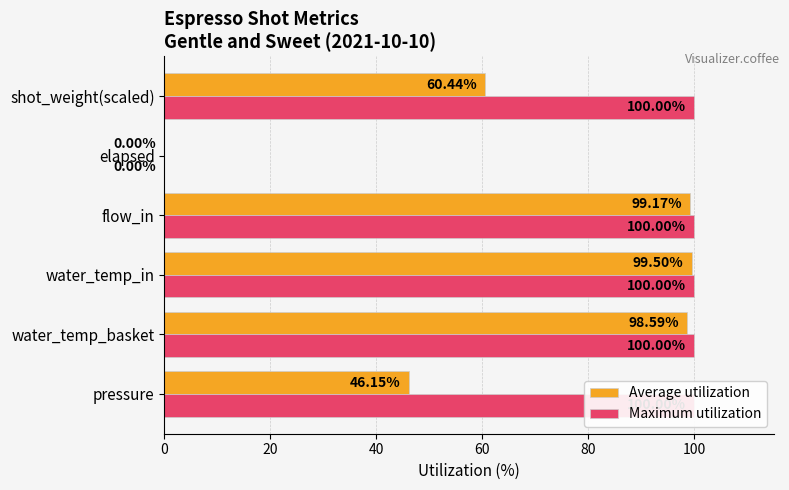

What is the greatest value displayed?

100.0